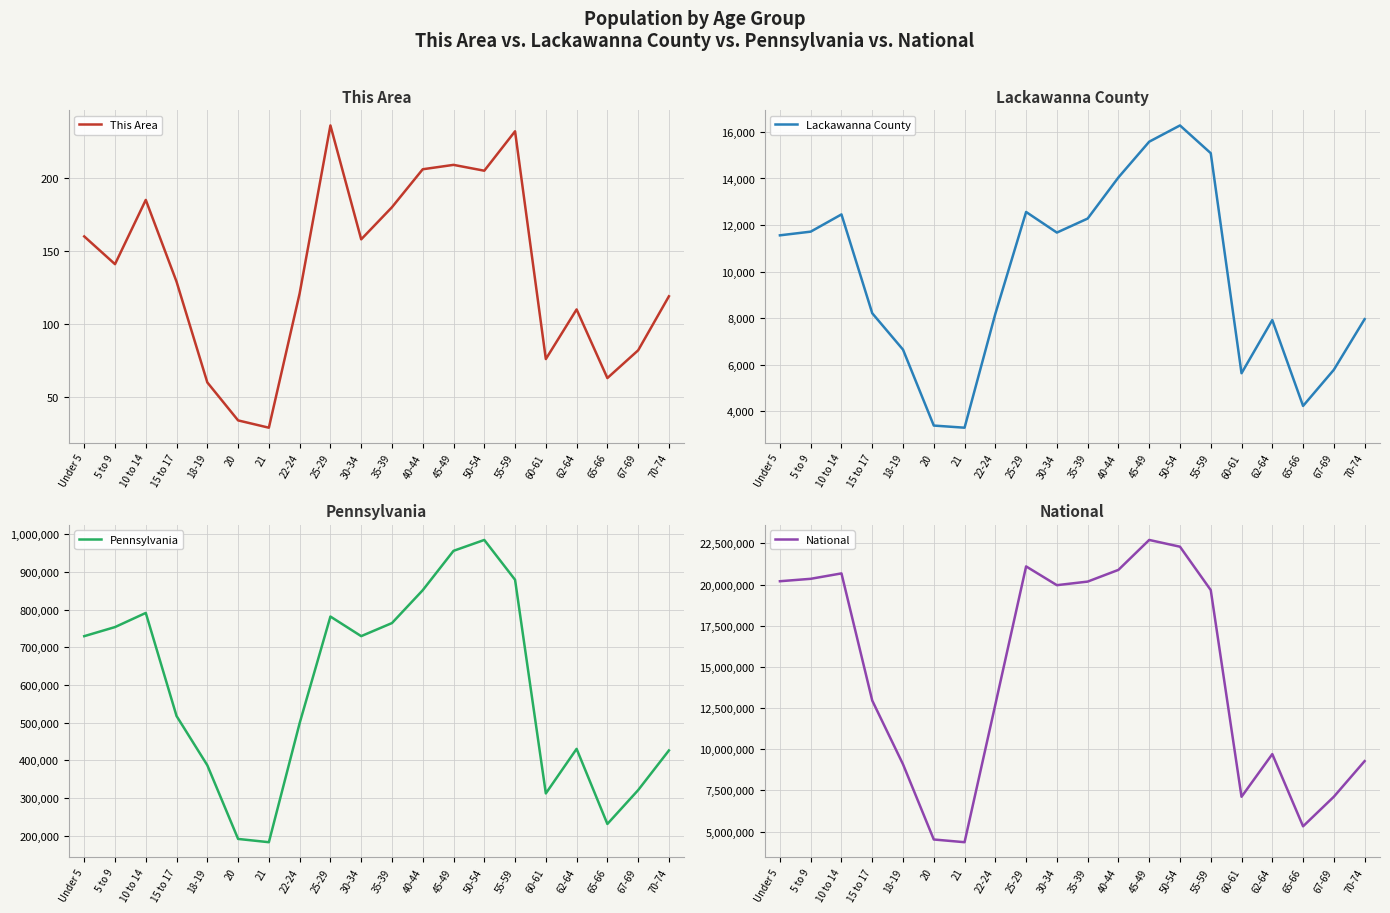

True or false: National and Pennsylvania cross at least once.

False